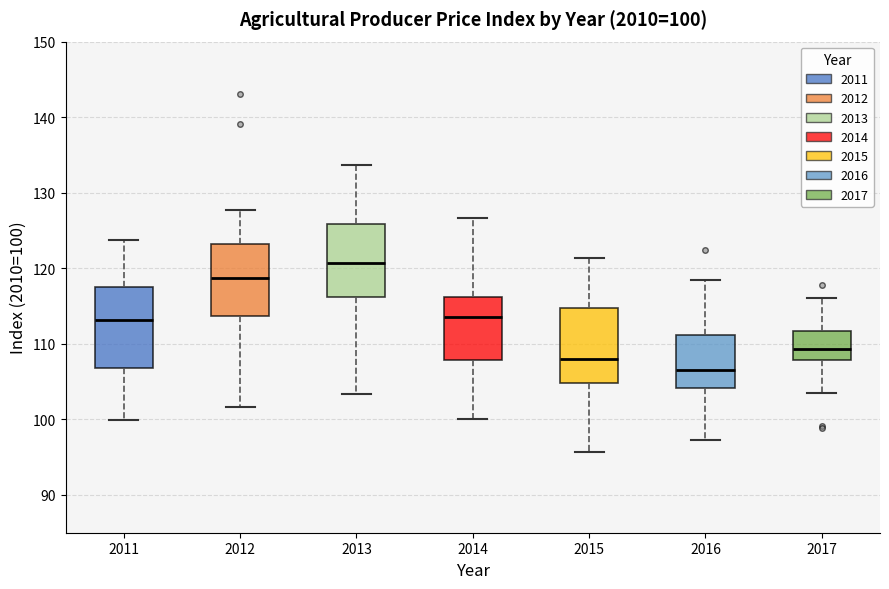

Which box has the highest median line?

2013